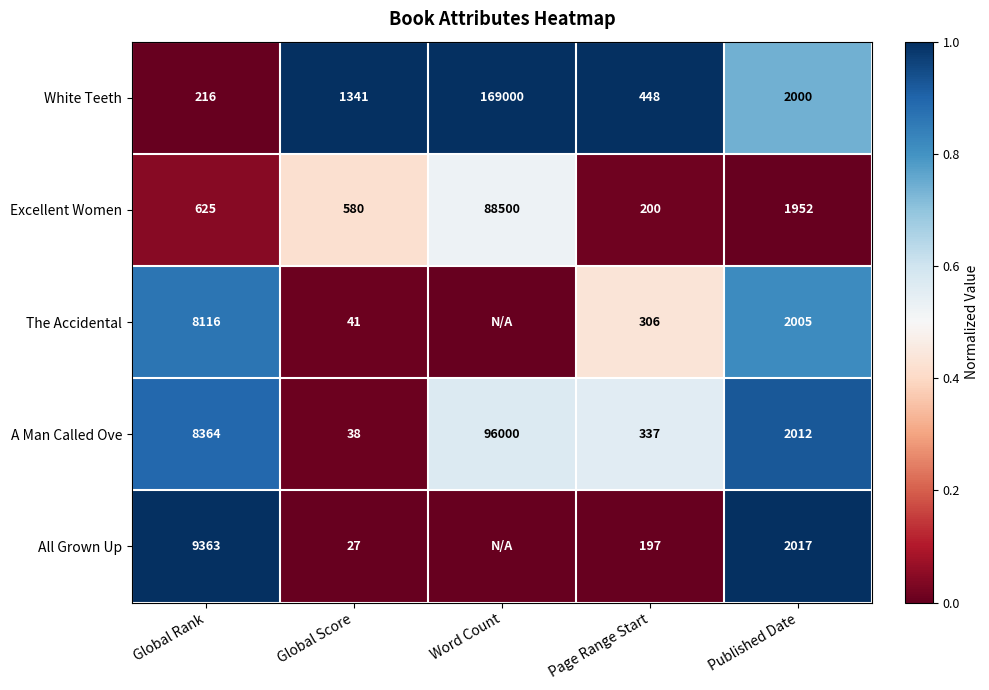

What is the spread (max minus min) of values at Global Rank?

9147